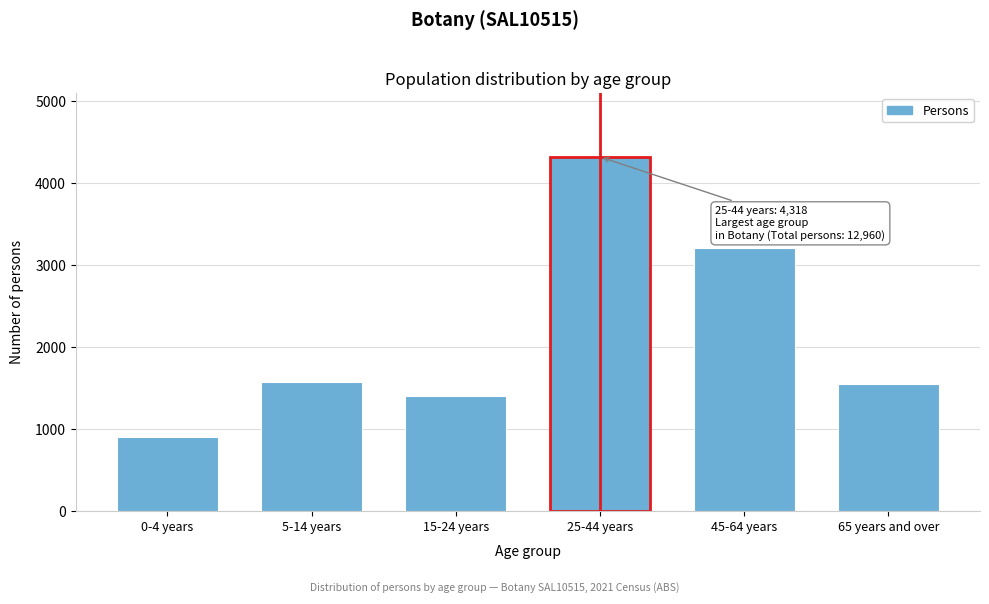

Reading right to left, what are all the values shown in this chart?

65 years and over=1546	45-64 years=3212	25-44 years=4318	15-24 years=1408	5-14 years=1572	0-4 years=907